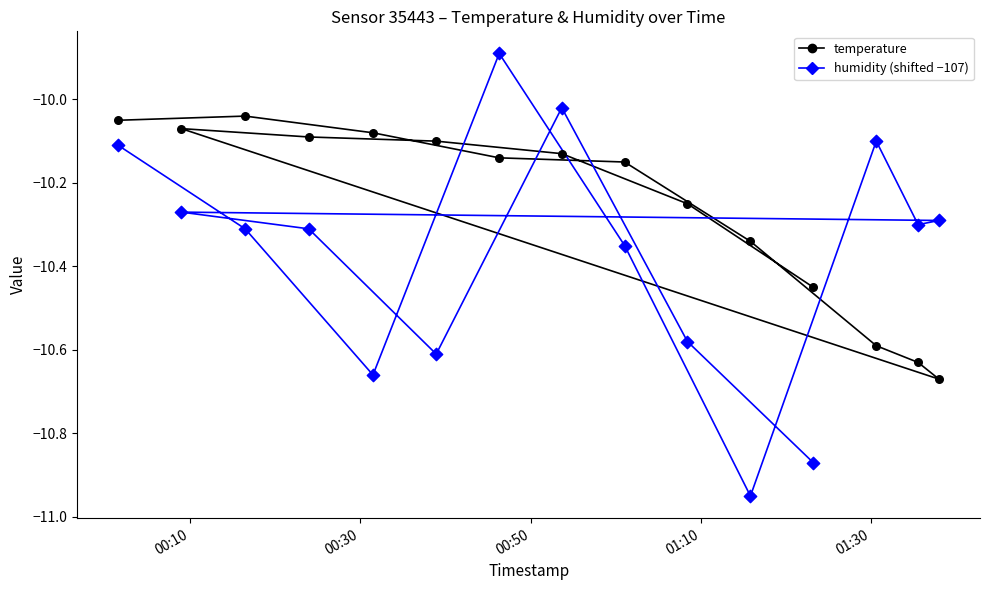

Which series reaches the minimum Y coordinate?

humidity (shifted)